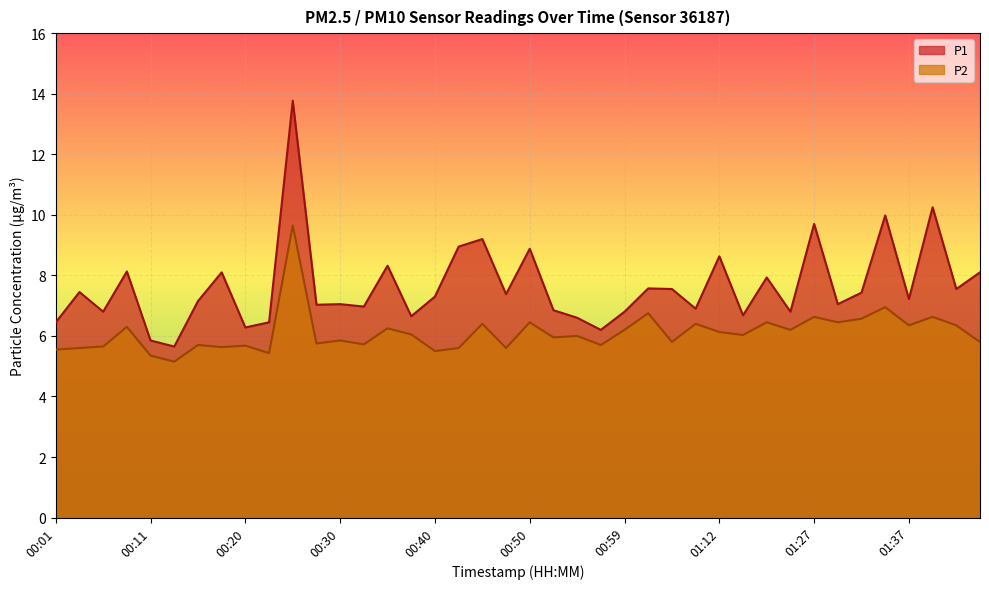

At how many categories does at least one series exceed 8?

12